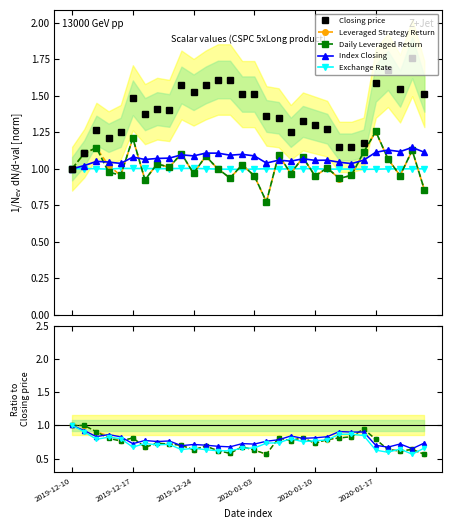

Where is Leveraged Strategy Return nearest to the value 0?

29